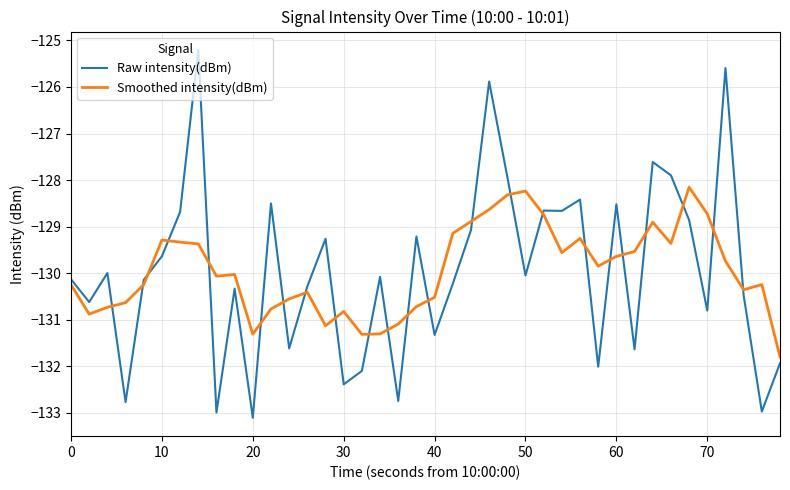

After their last crossing, which series has the higher values: Smoothed intensity(dBm) or Raw intensity(dBm)?

Smoothed intensity(dBm)